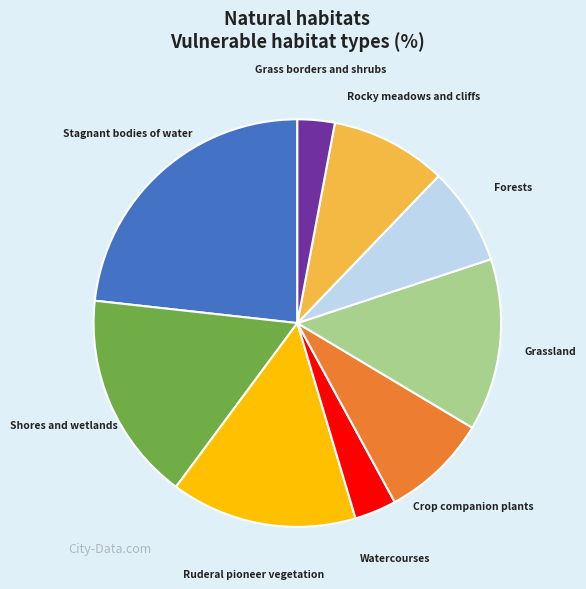

How many slices are in this pie chart?

9